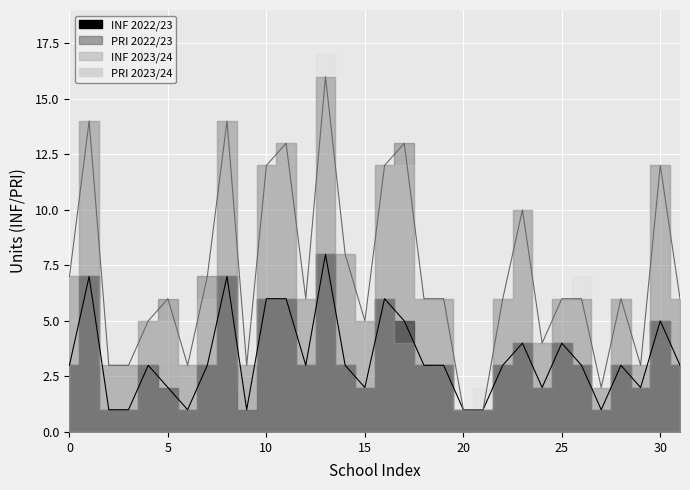

What is the greatest value displayed?

16